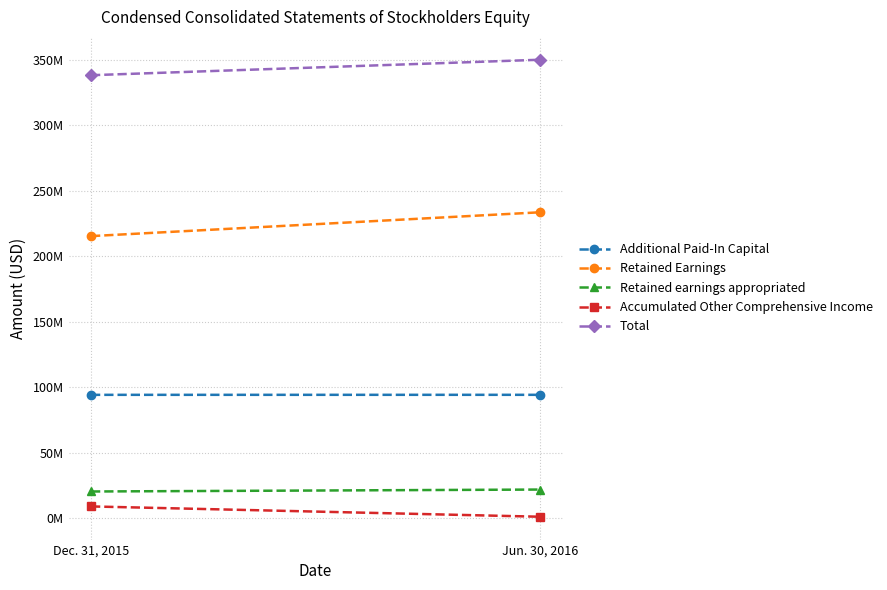

What is the average value of the Retained Earnings series?

224379774